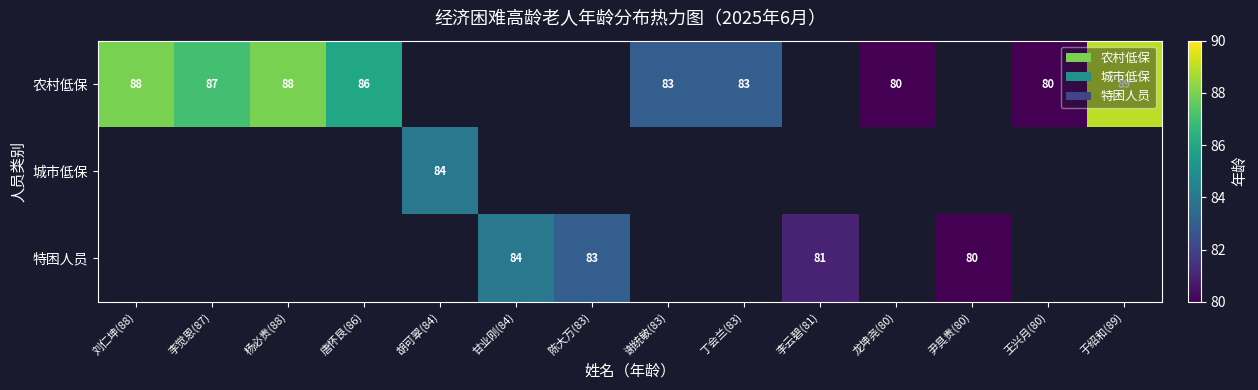

True or false: 农村低保 has a value of 124 at 唐怀艮(86).

False